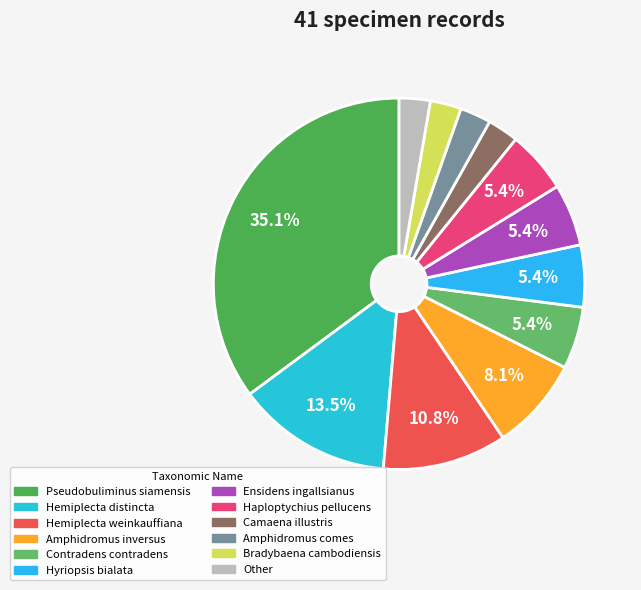

Which slice is the smallest?

Camaena illustris